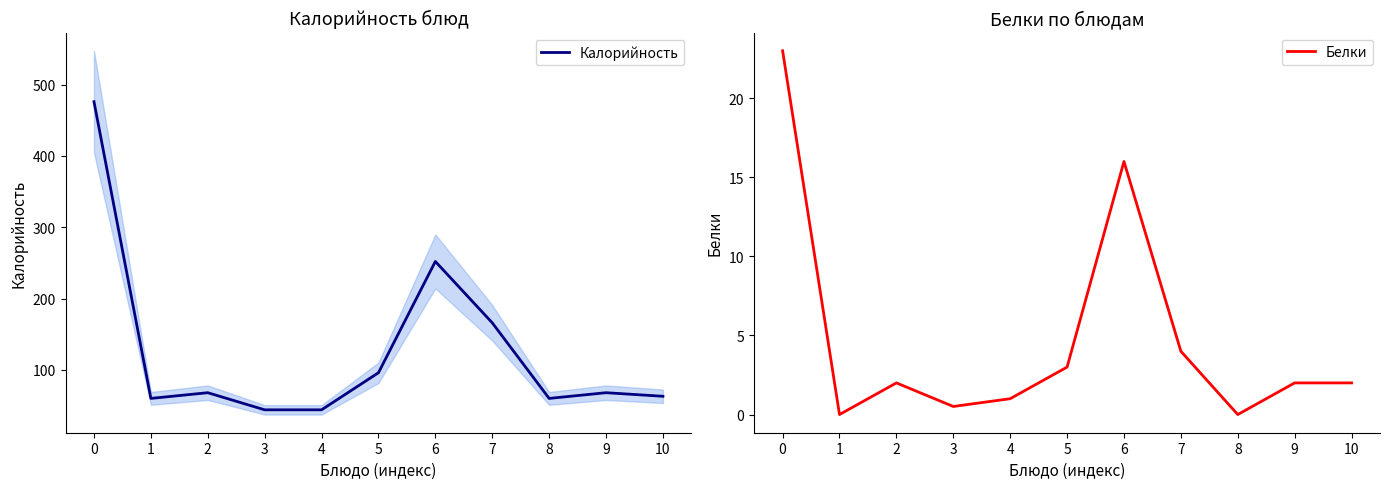

What are all the series names shown in the legend?

Калорийность, Белки